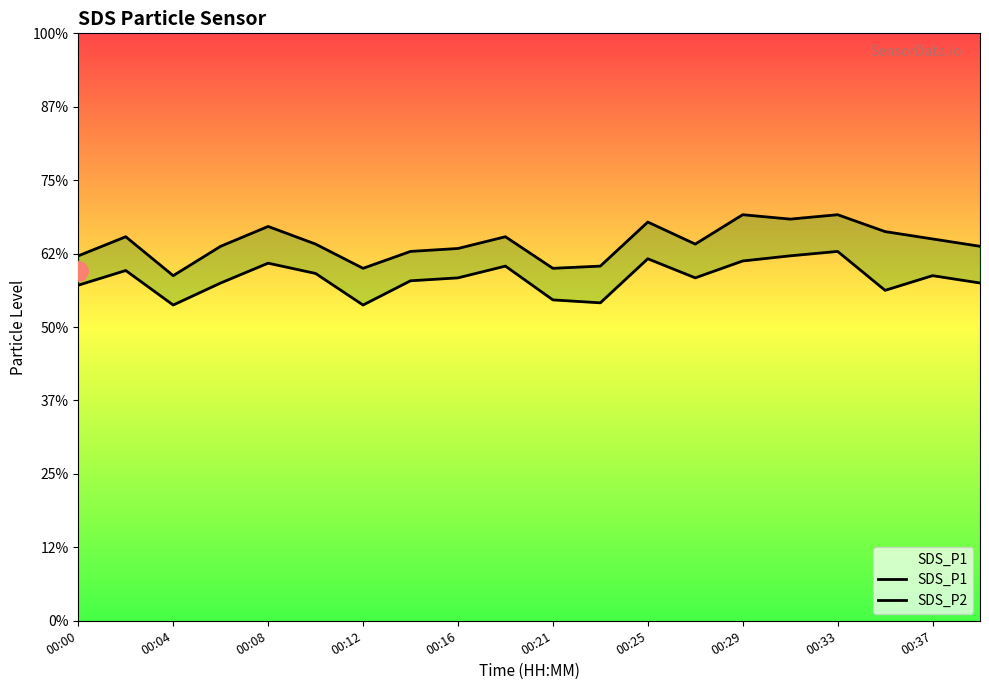

What are all the series names shown in the legend?

SDS_P1, SDS_P2